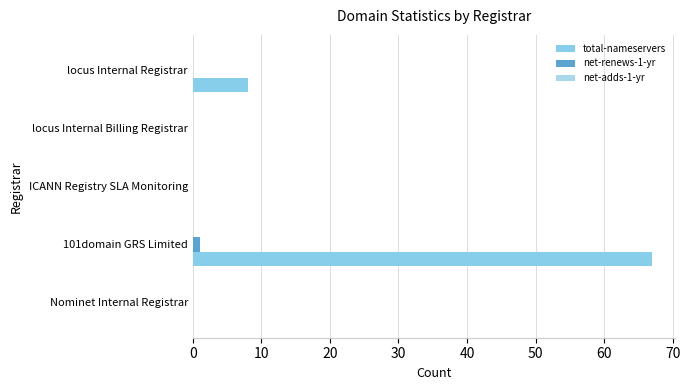

At which category does the chart reach its peak across all series?

101domain GRS Limited